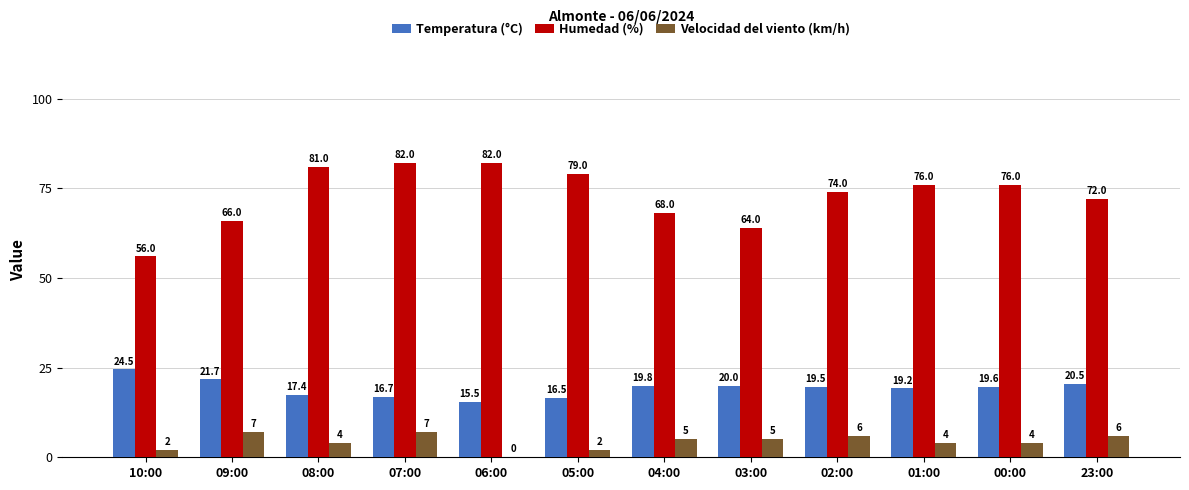

Reading left to right, what are all the values shown in this chart?

Temperatura (°C): 10:00=24.5	09:00=21.7	08:00=17.4	07:00=16.7	06:00=15.5	05:00=16.5	04:00=19.8	03:00=20.0	02:00=19.5	01:00=19.2	00:00=19.6	23:00=20.5
Humedad (%): 10:00=56.0	09:00=66.0	08:00=81.0	07:00=82.0	06:00=82.0	05:00=79.0	04:00=68.0	03:00=64.0	02:00=74.0	01:00=76.0	00:00=76.0	23:00=72.0
Velocidad del viento (km/h): 10:00=2.0	09:00=7.0	08:00=4.0	07:00=7.0	06:00=0.0	05:00=2.0	04:00=5.0	03:00=5.0	02:00=6.0	01:00=4.0	00:00=4.0	23:00=6.0